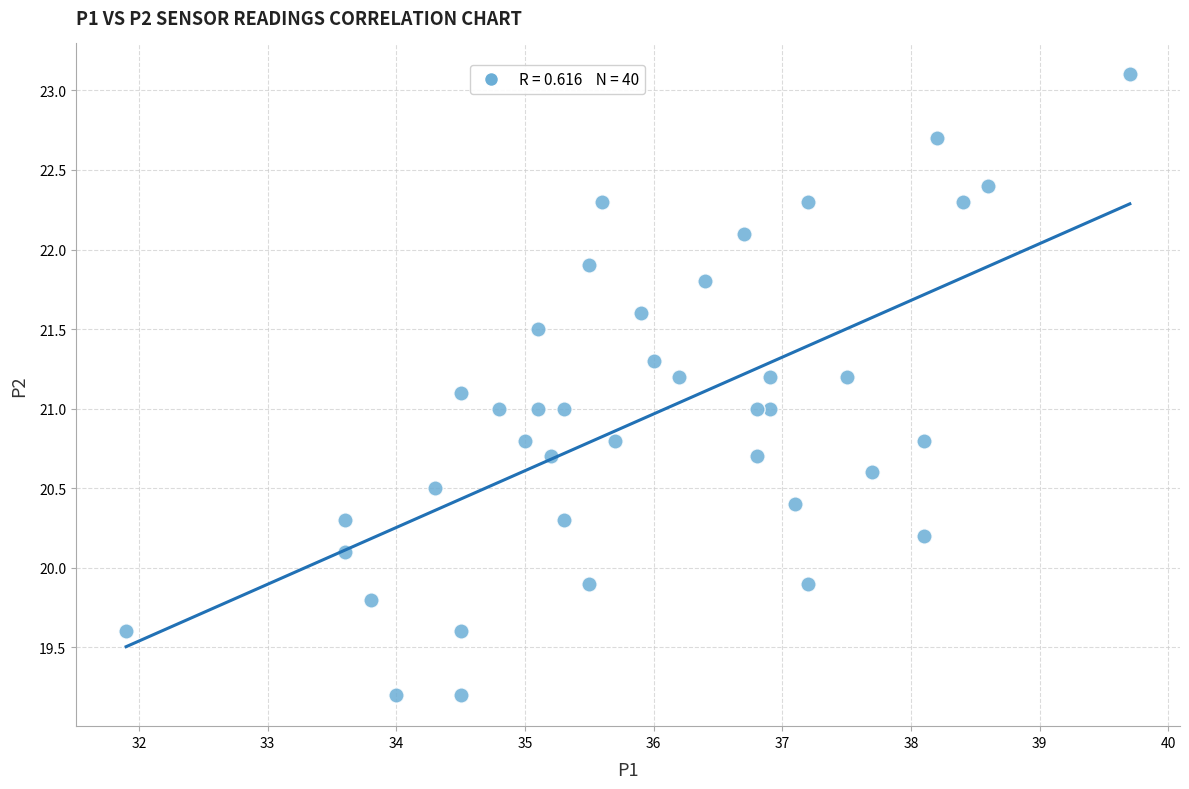

What is the range of Y values (max minus min)?

3.9